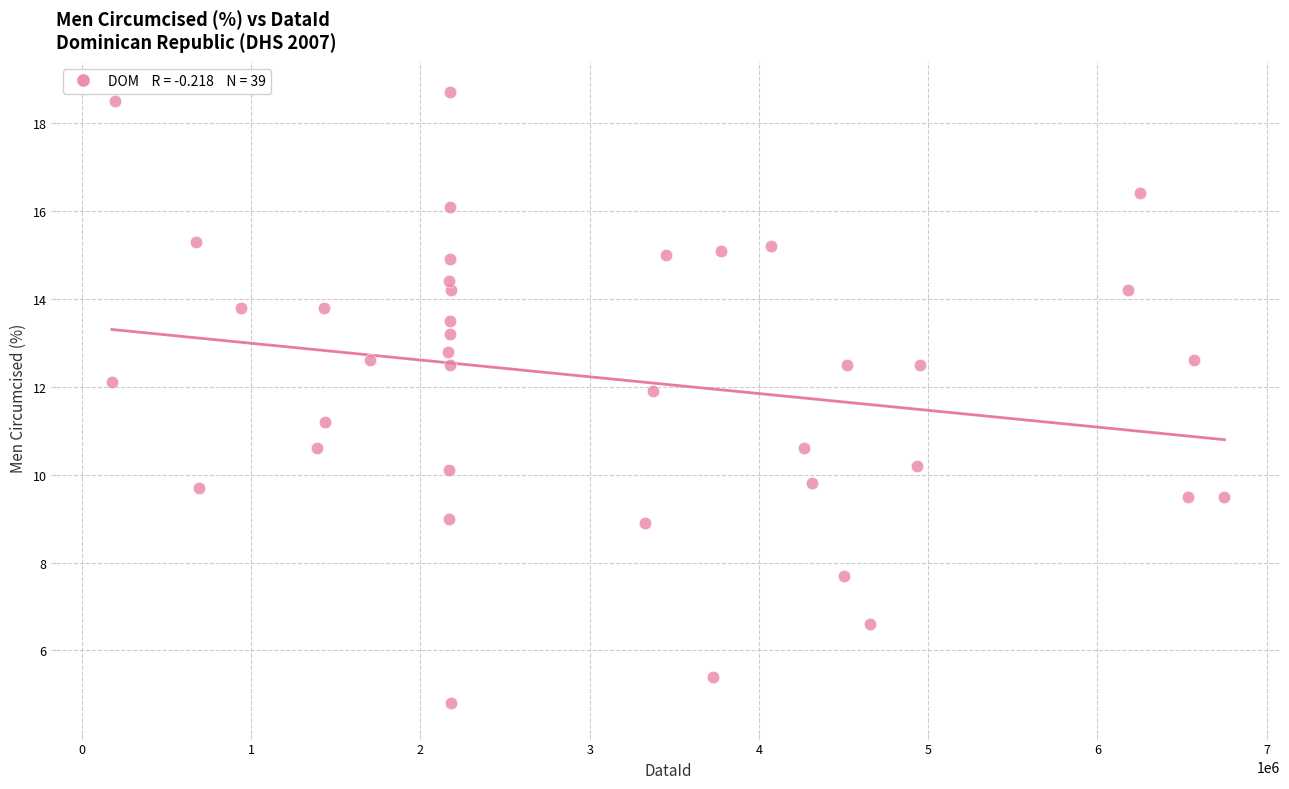

What is the range of Y values (max minus min)?

13.9